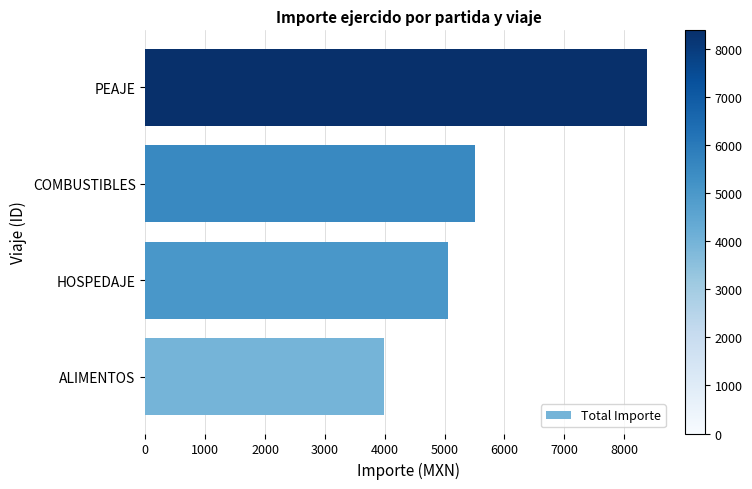

Between HOSPEDAJE and PEAJE, which is larger?

PEAJE